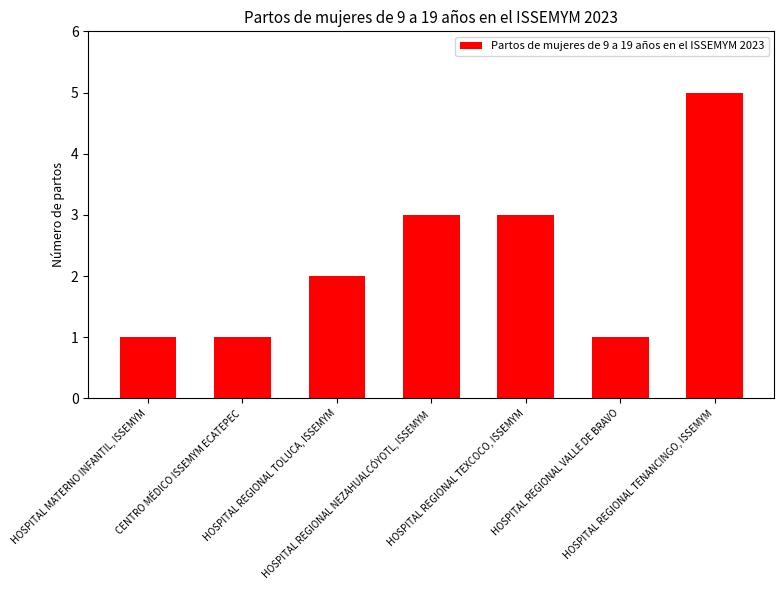

What is the difference between the maximum and minimum values?

4